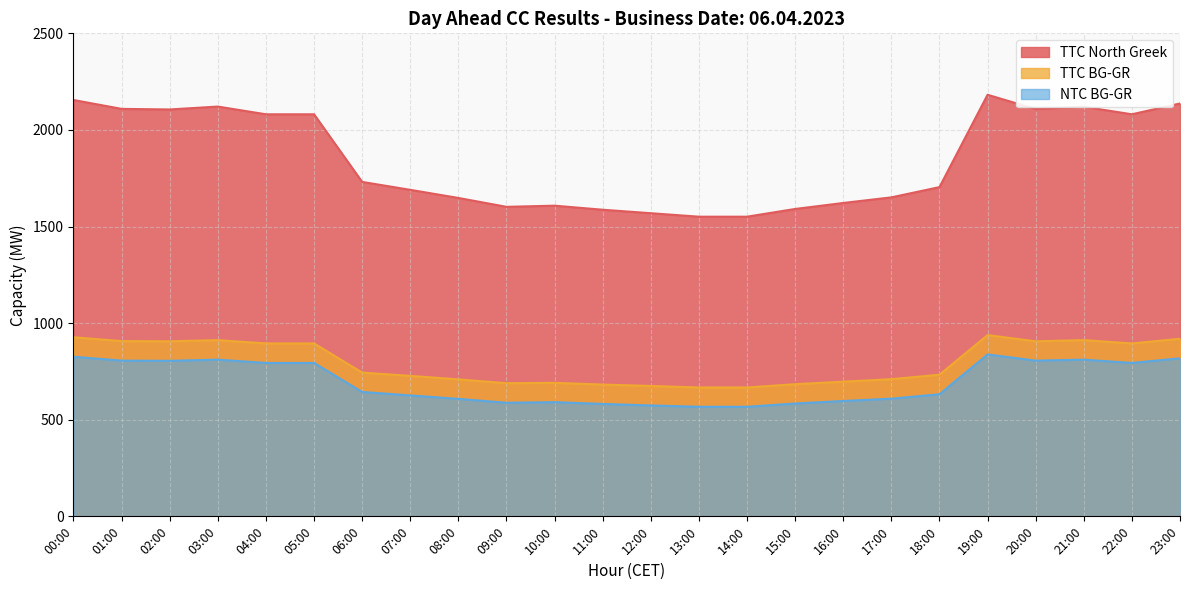

Which series changed the most between 02:00 and 13:00?

TTC North Greek